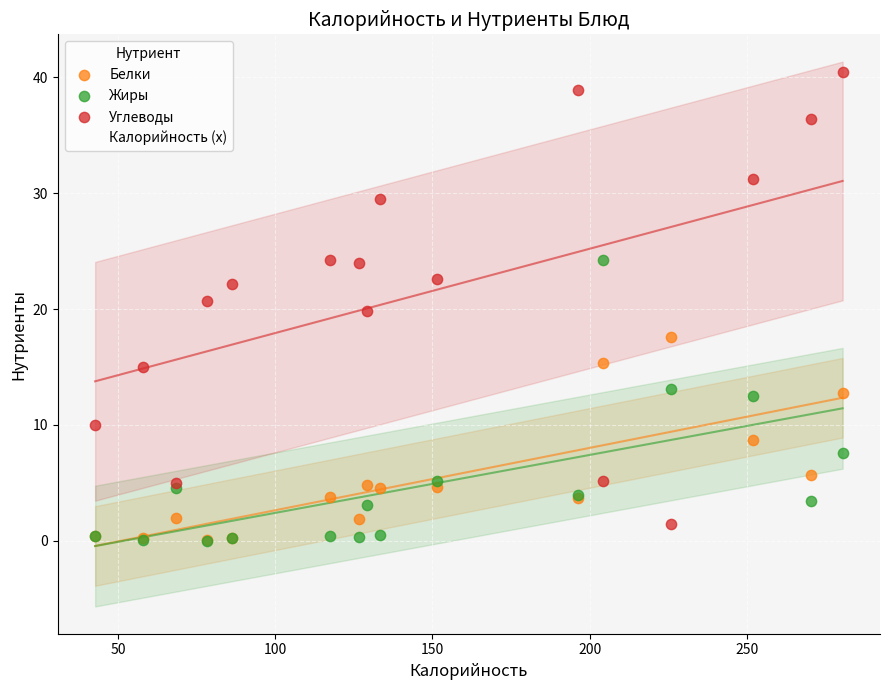

What are all the series names shown in the legend?

Белки, Жиры, Углеводы, Калорийность (x)